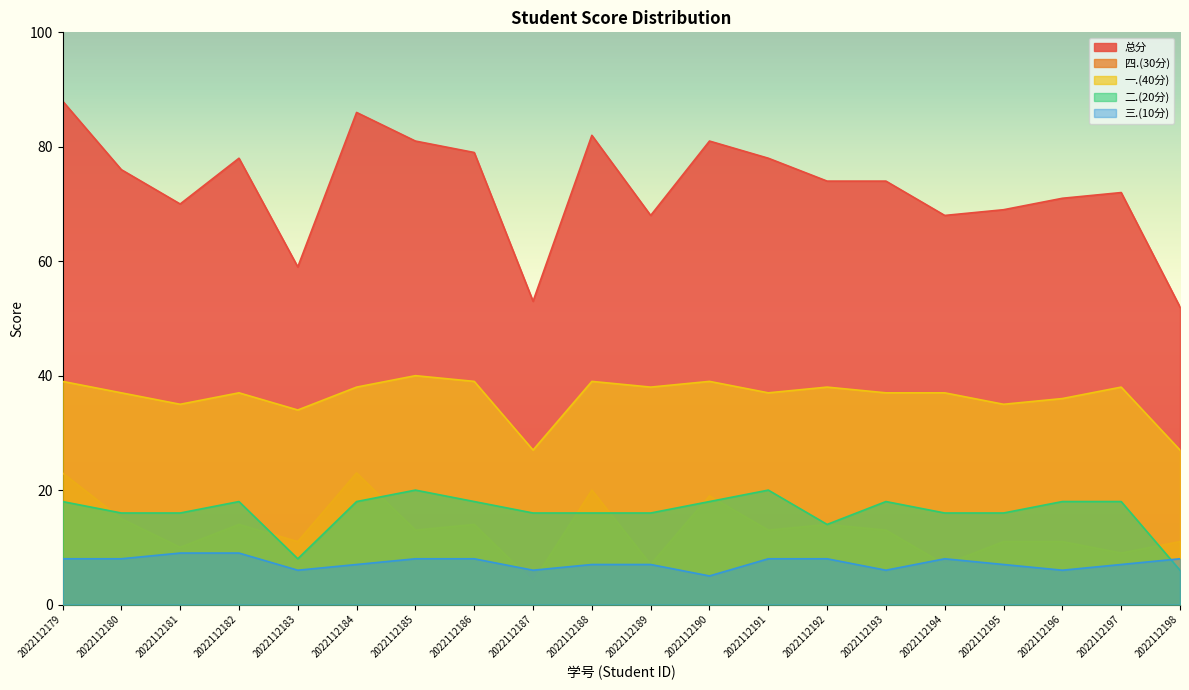

Is the value of 三.(10分) at 2022112186 greater than the value of 二.(20分) at 2022112183?

No